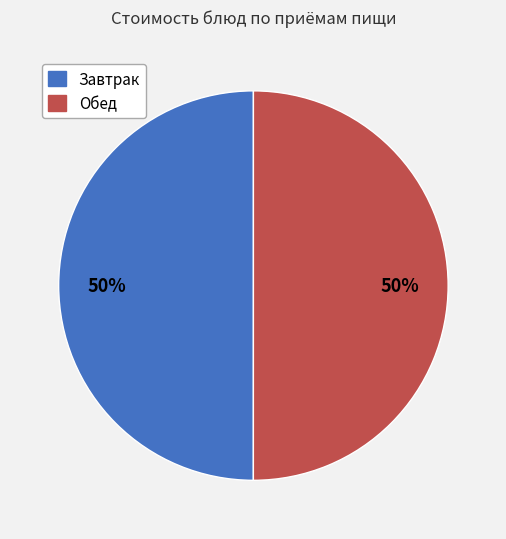

To the nearest percent, what is the average slice percentage?

50%